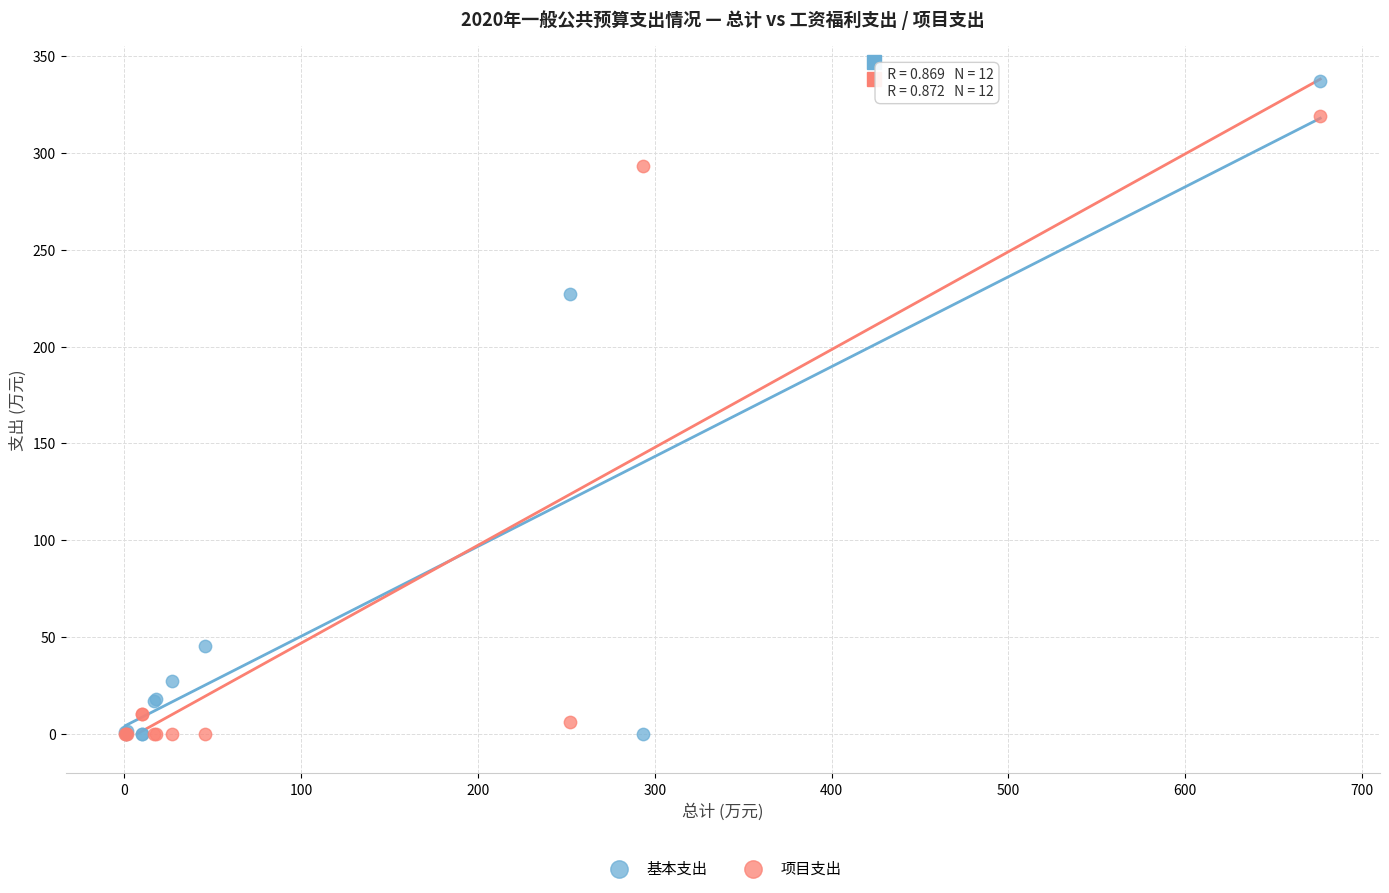

In the 基本支出 series, what Y value is closest to 168?

227.3